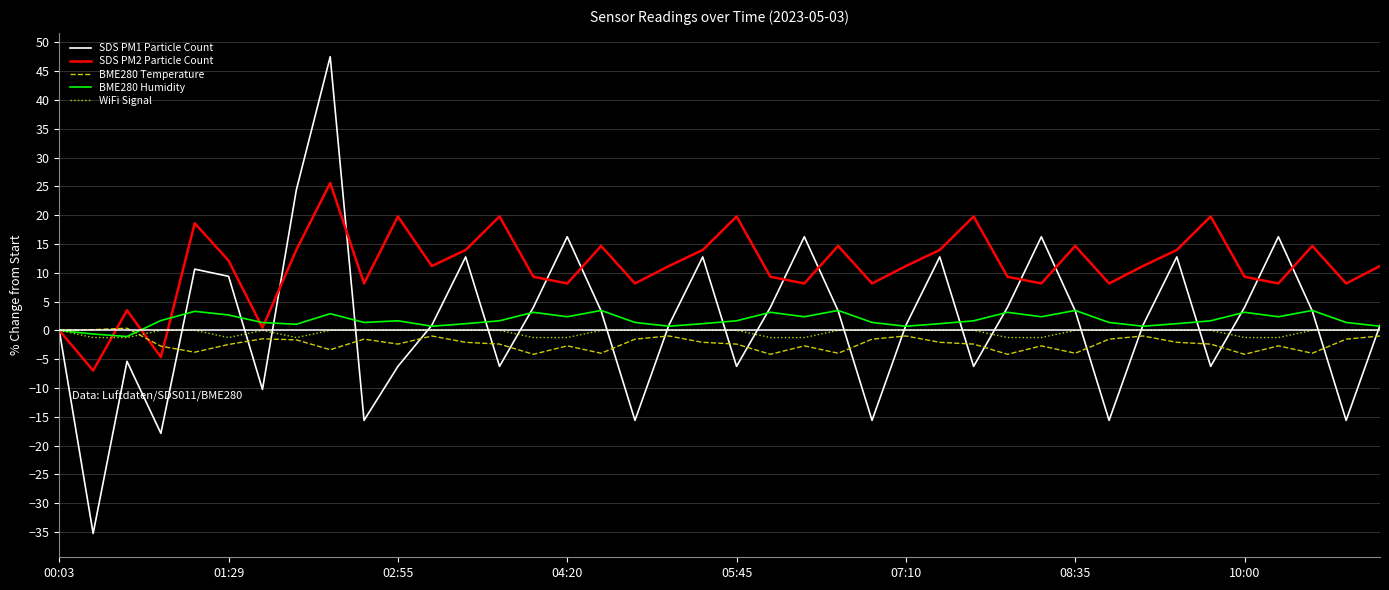

What is the lowest value of the BME280 Temperature series?

-4.2